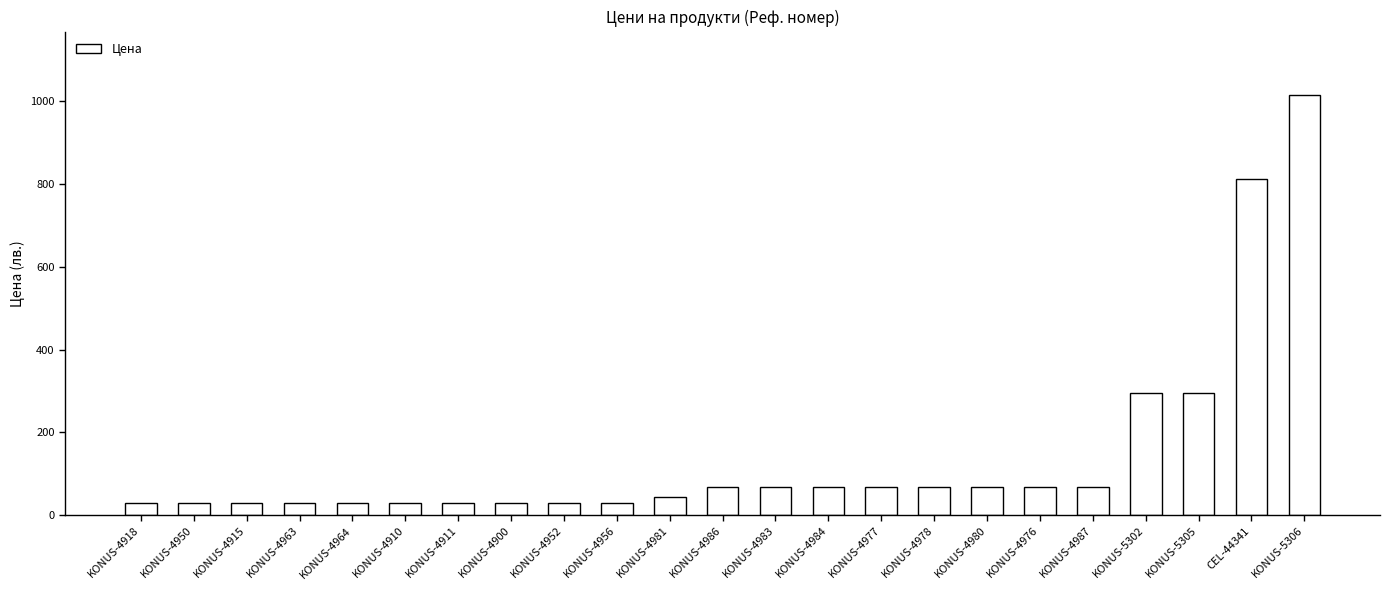

What is the maximum value shown in the chart?

1016.5